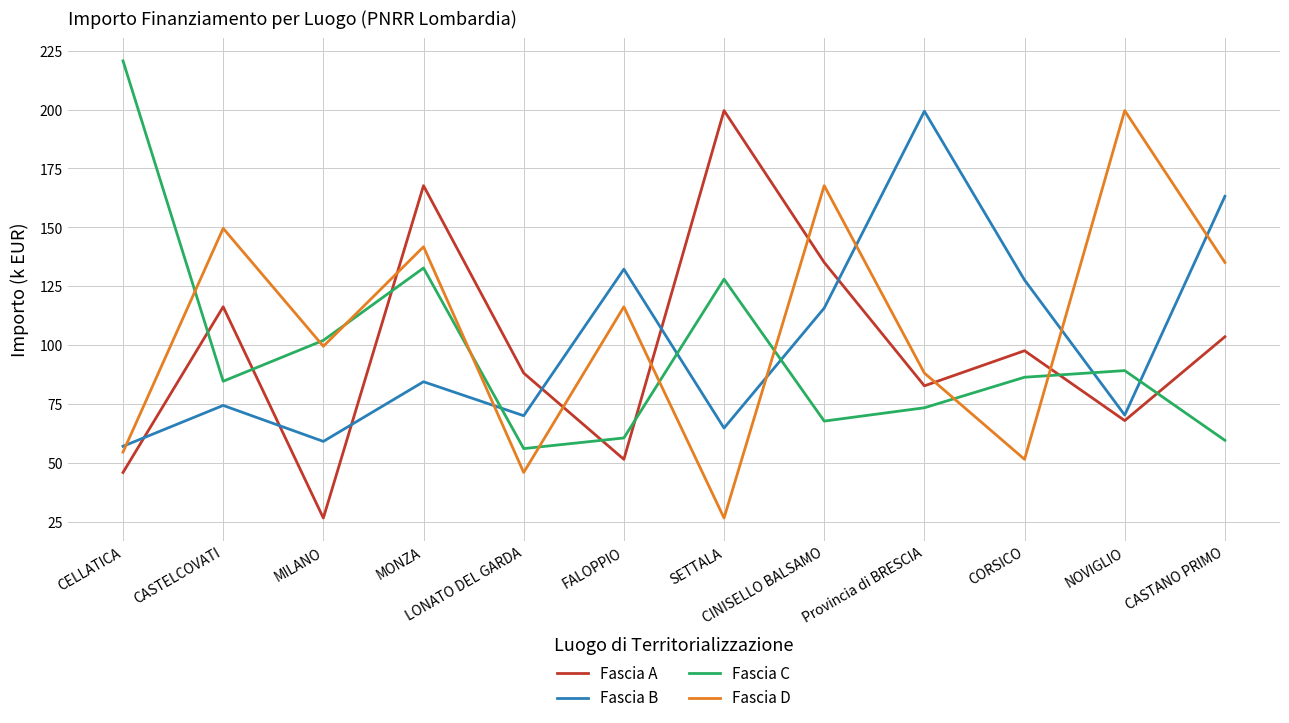

What is the spread (max minus min) of values at CASTELCOVATI?

75.1